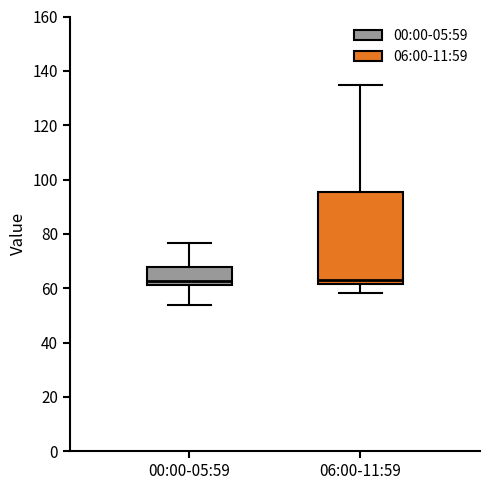

Which box is the tallest, from its lower edge to its upper edge?

06:00-11:59